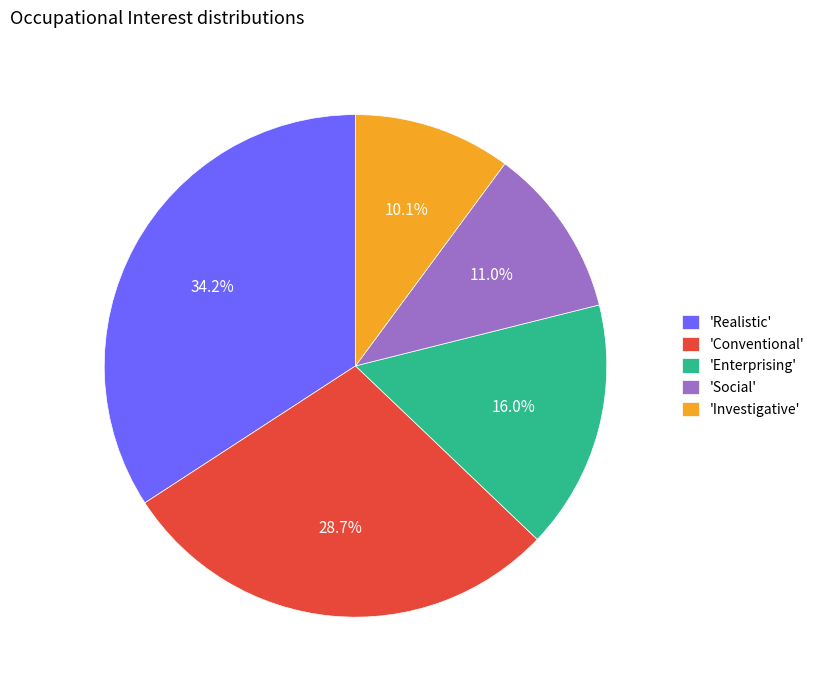

What portion of the pie excludes 'Enterprising'?

84.0%